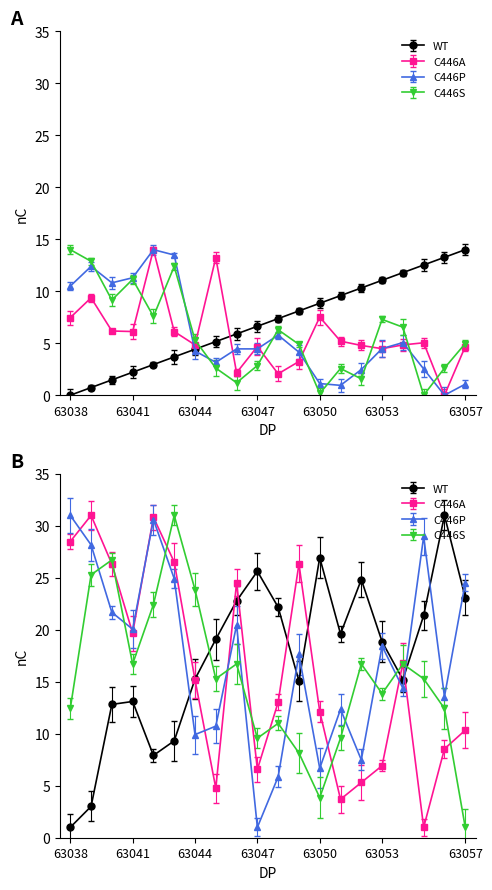

List the series in order of their peak value, lowest first.

WT, C446A, C446P, C446S